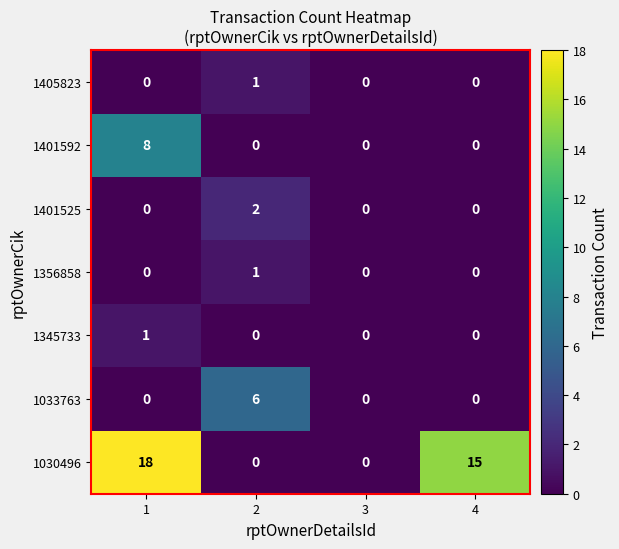

What is the maximum value for 1030496?

18